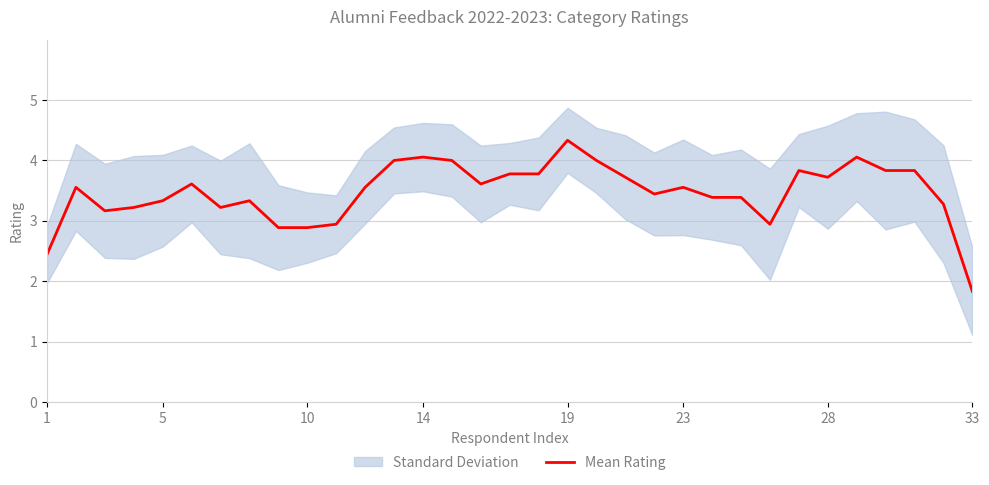

At which label does Mean Rating reach its minimum?

33